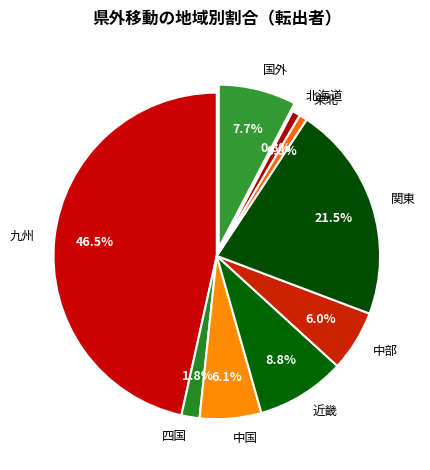

How many segments does this pie chart have?

9